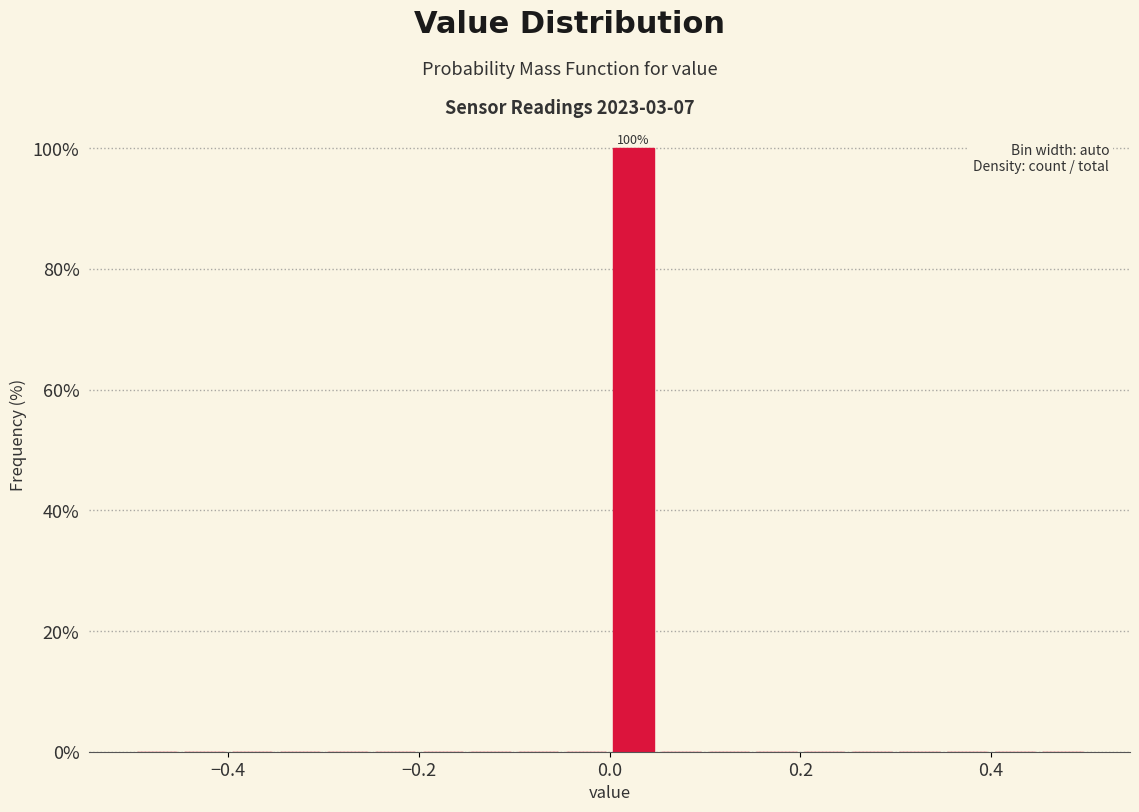

Read against the x-axis, roughly where is the centre of the tallest bar?

0.02